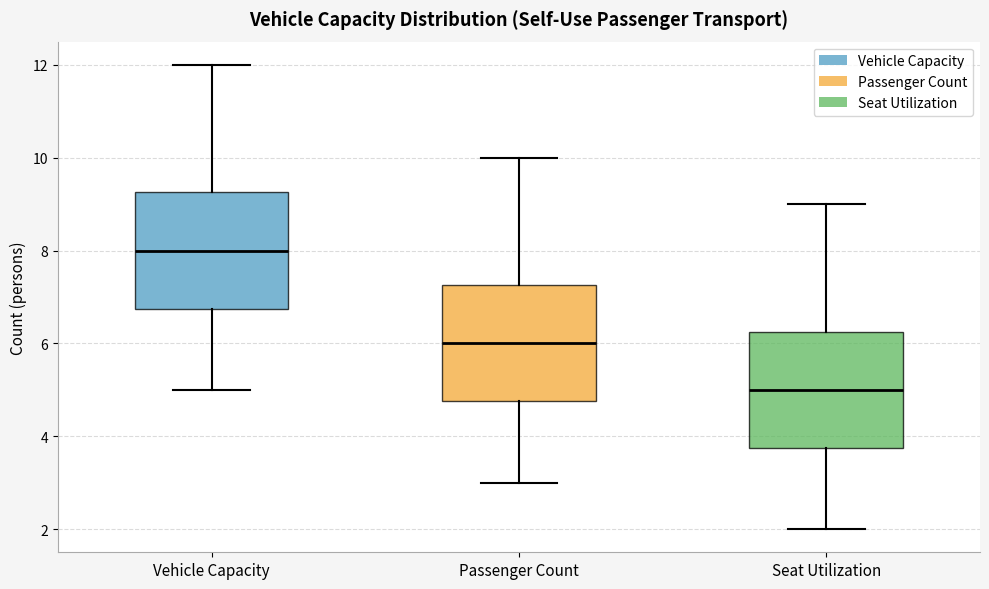

Reading left to right, read every box against the y-axis: the position of its median line, the range the box covers, and the ends of its whiskers. The values are not printed on the chart, so give them approximately, as read against the axis.

Vehicle Capacity: median 8.0, box 6.8 to 9.2, whiskers 5.0 to 12.0
Passenger Count: median 6.0, box 4.8 to 7.2, whiskers 3.0 to 10.0
Seat Utilization: median 5.0, box 3.8 to 6.2, whiskers 2.0 to 9.0